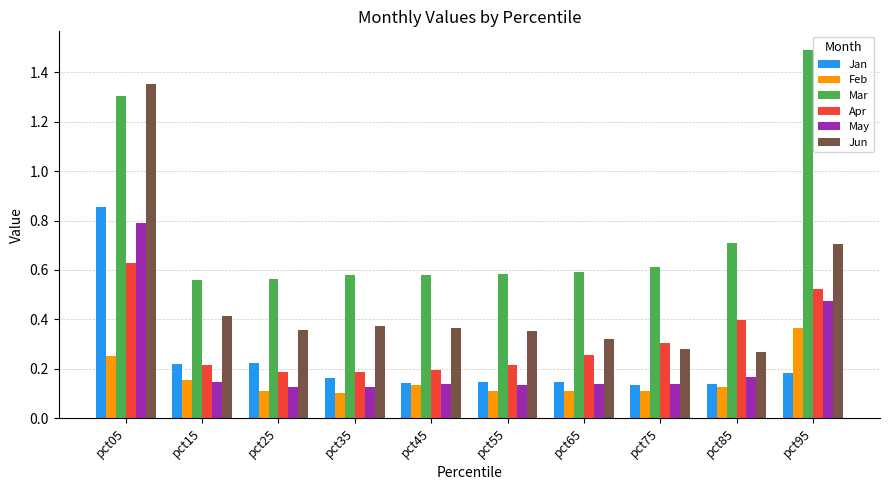

The Mar series shows 1.1 at pct85. True or false?

False